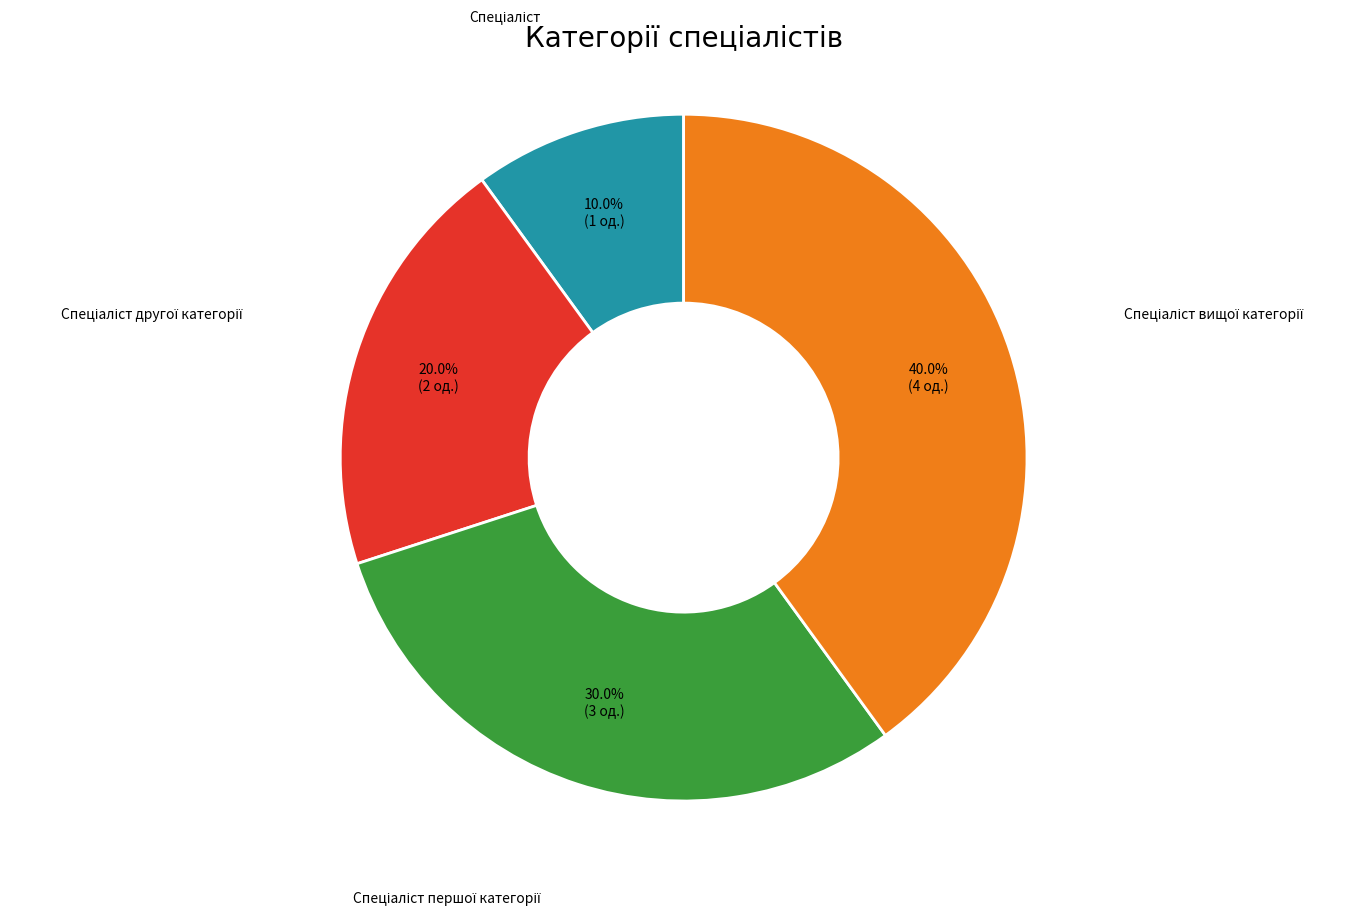

Is there any slice that represents more than half of the pie?

No